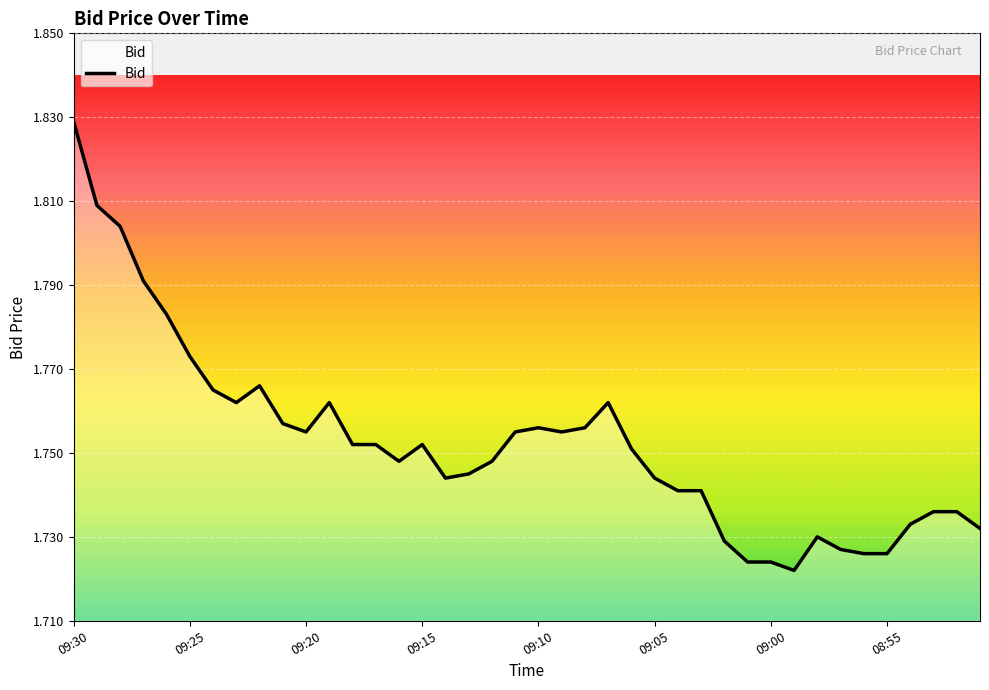

How many lines are shown in the chart?

1